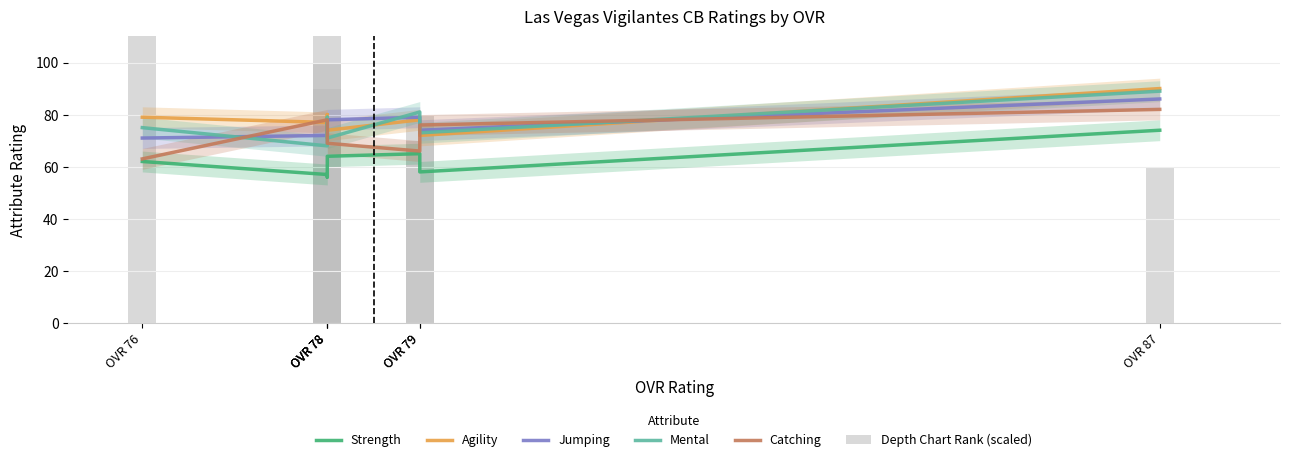

How many data points in Mental are less than 75?

3